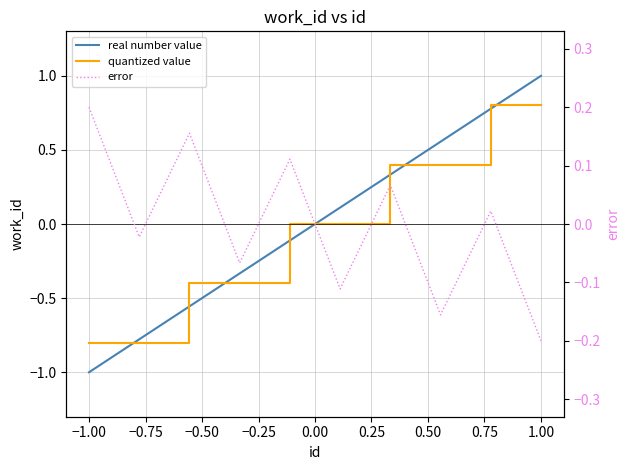

How many positive values does the quantized value series have?

4